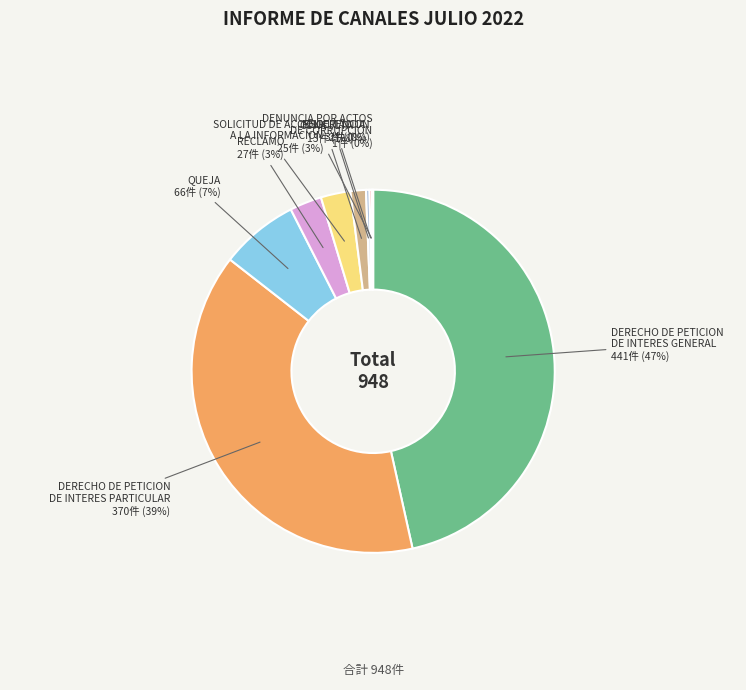

To the nearest percent, what is the combined percentage of RECLAMO and CONSULTA?

4%